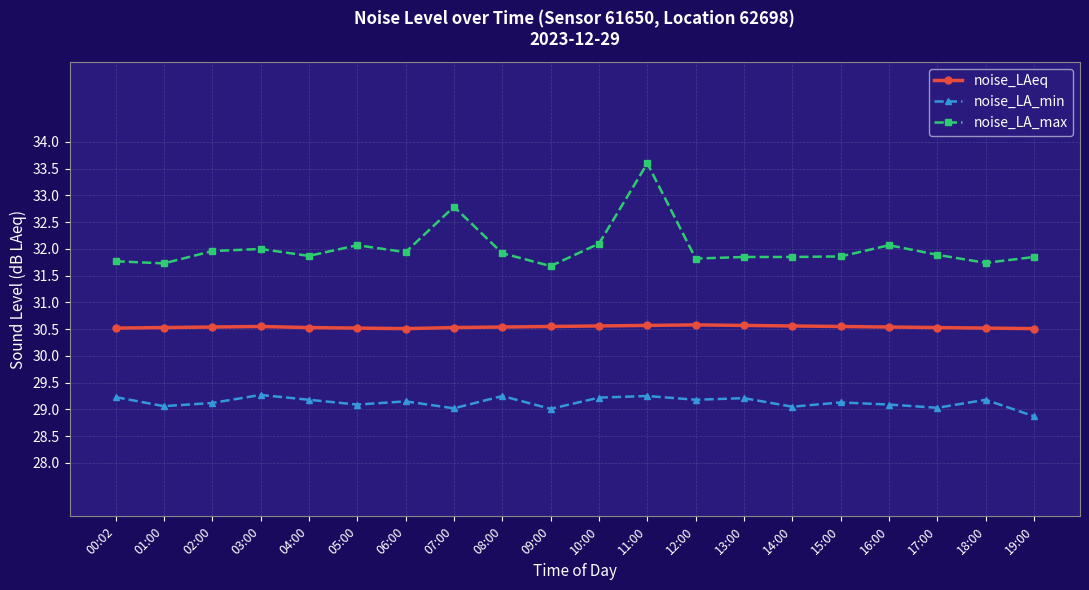

How many lines are shown in the chart?

3